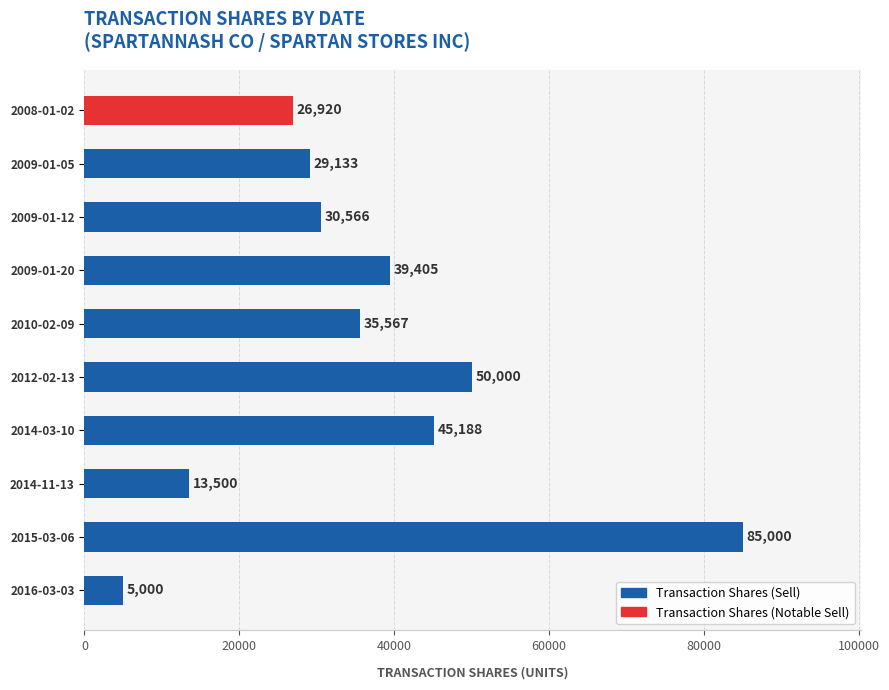

How many bars are there in total?

10